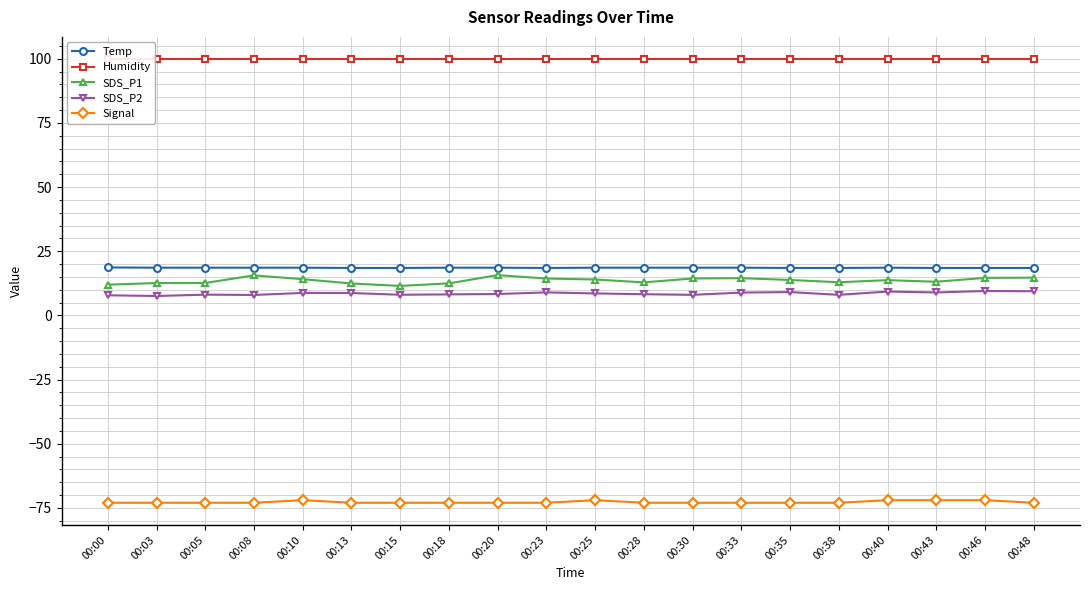

Does the chart have visible grid lines?

Yes